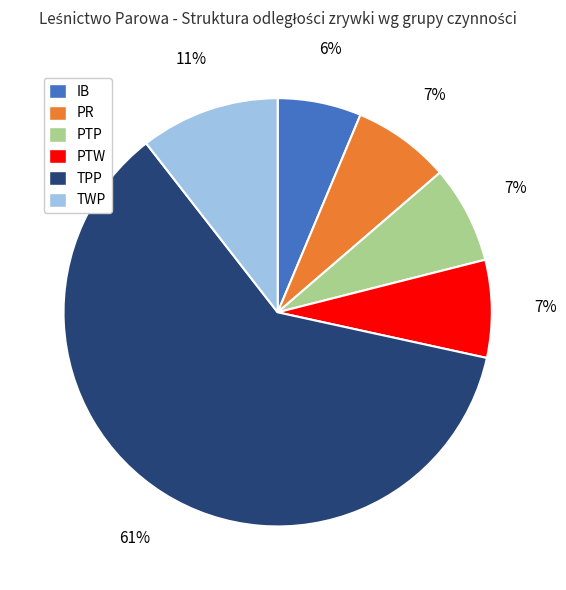

What percentage is the PTW slice, to the nearest percent?

7%